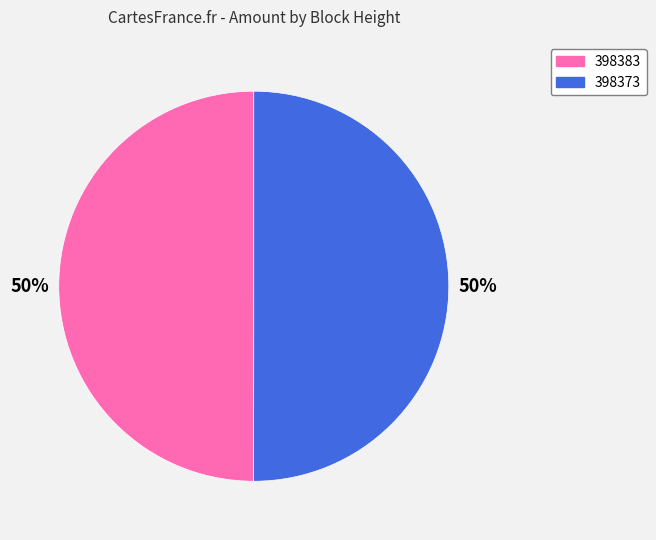

What is the ratio of the value at 398383 to the value at 398373?

1.0